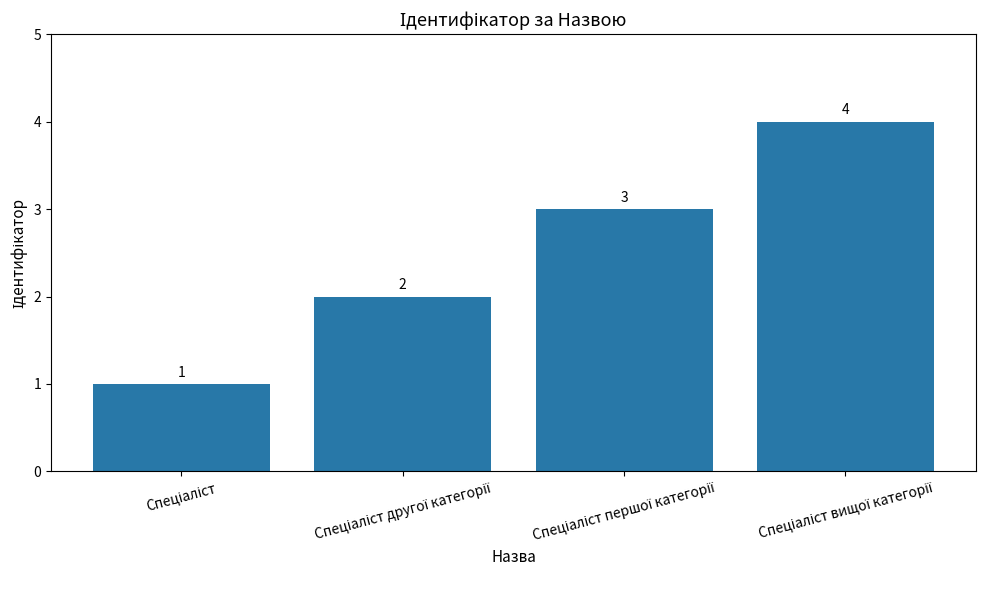

What is the value of the 1st bar from the left?

1